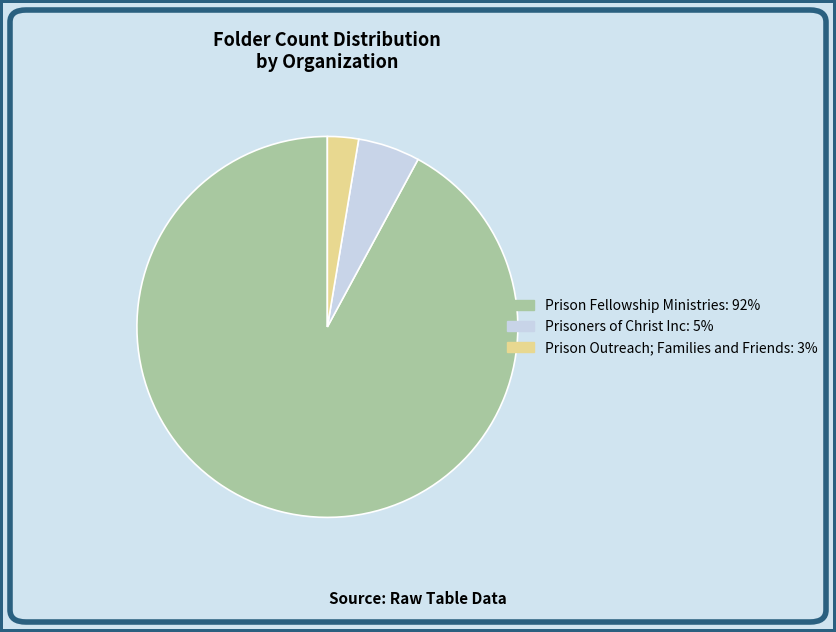

What is the majority slice?

Prison Fellowship Ministries